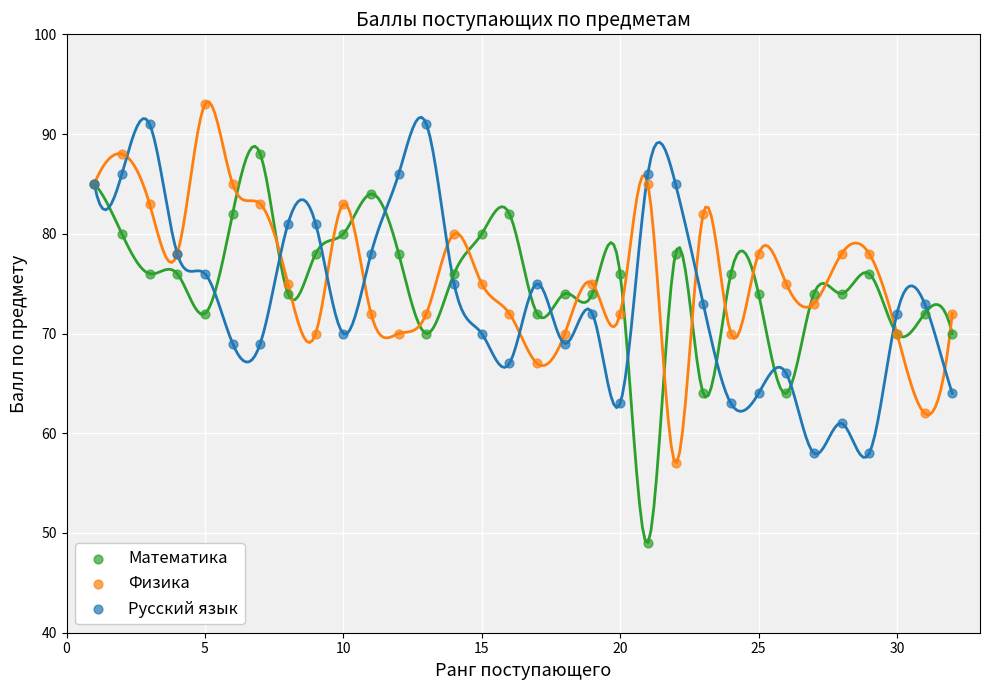

Which series contains the lowest Y value?

Математика